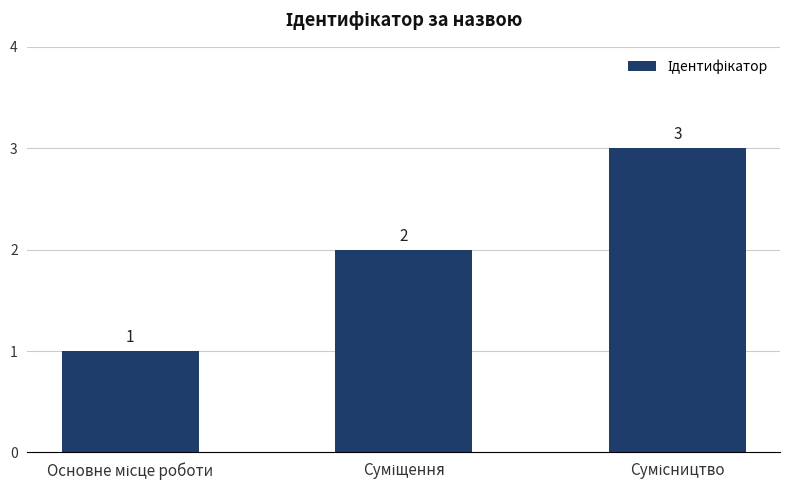

Reading left to right, extract all data points from this chart.

1	2	3